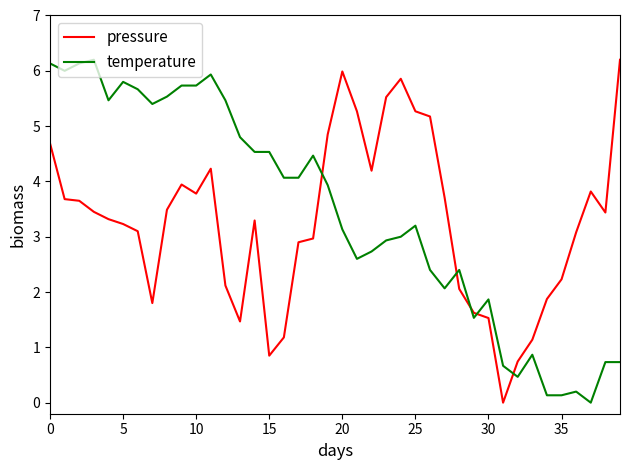

True or false: pressure and temperature intersect in this chart.

True